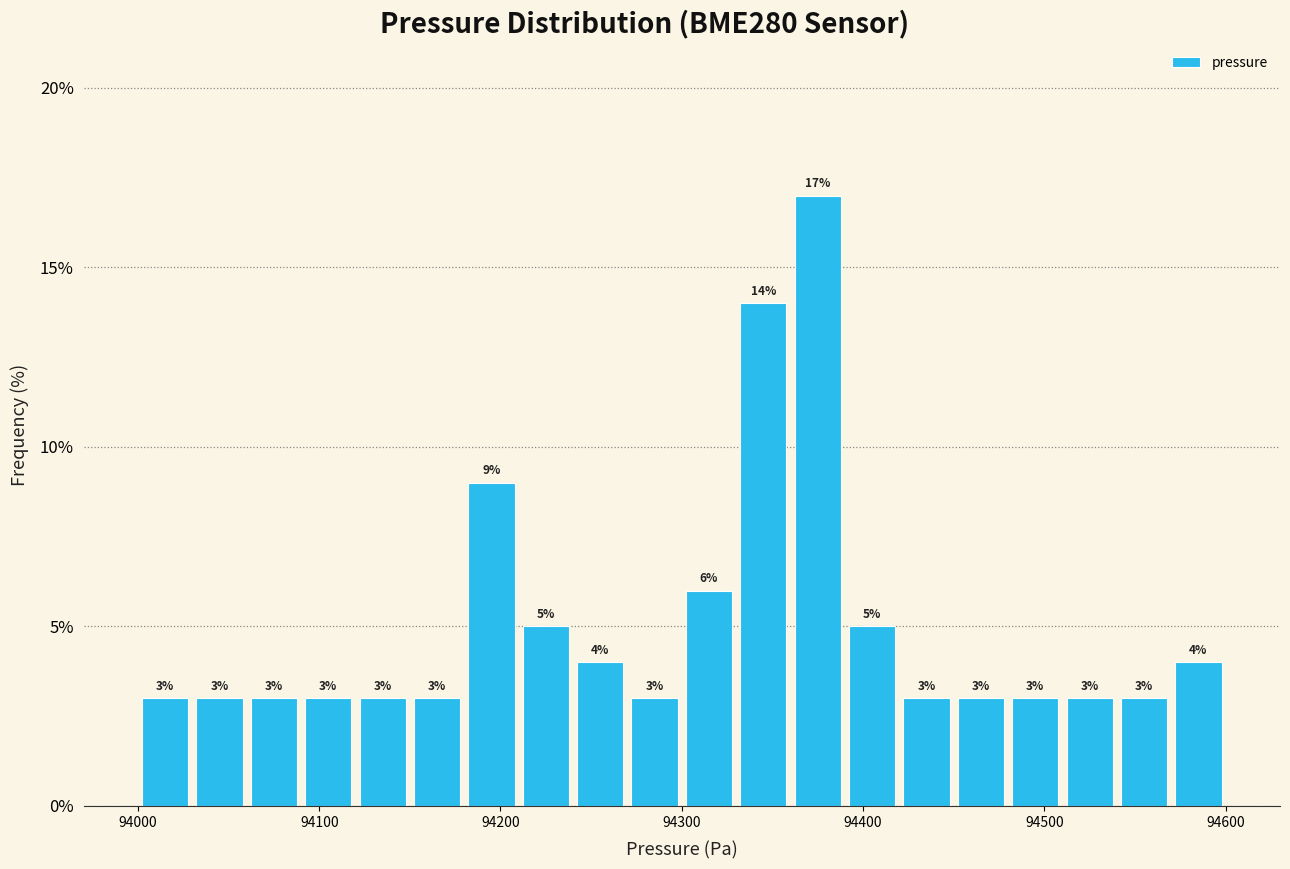

Around what value on the x-axis is the tallest bar? Give the approximate position of its centre, as read against the axis.

94380